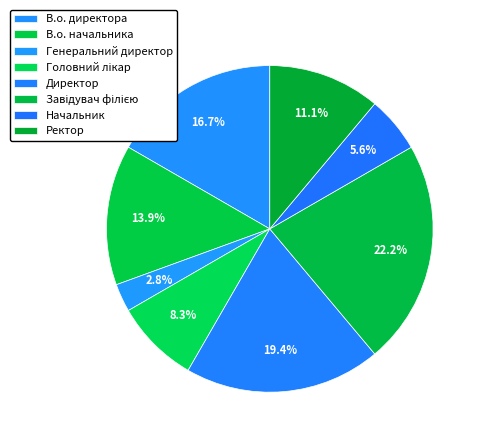

Is the sum of Головний лікар and В.о. директора greater than half?

No